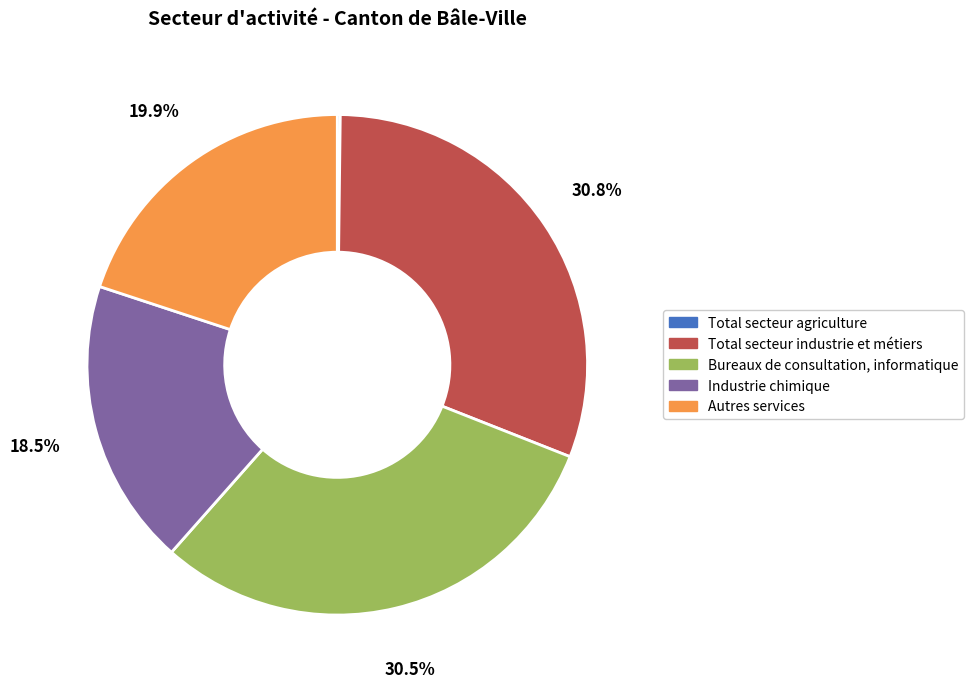

How much of the chart is everything except Autres services?

80.1%